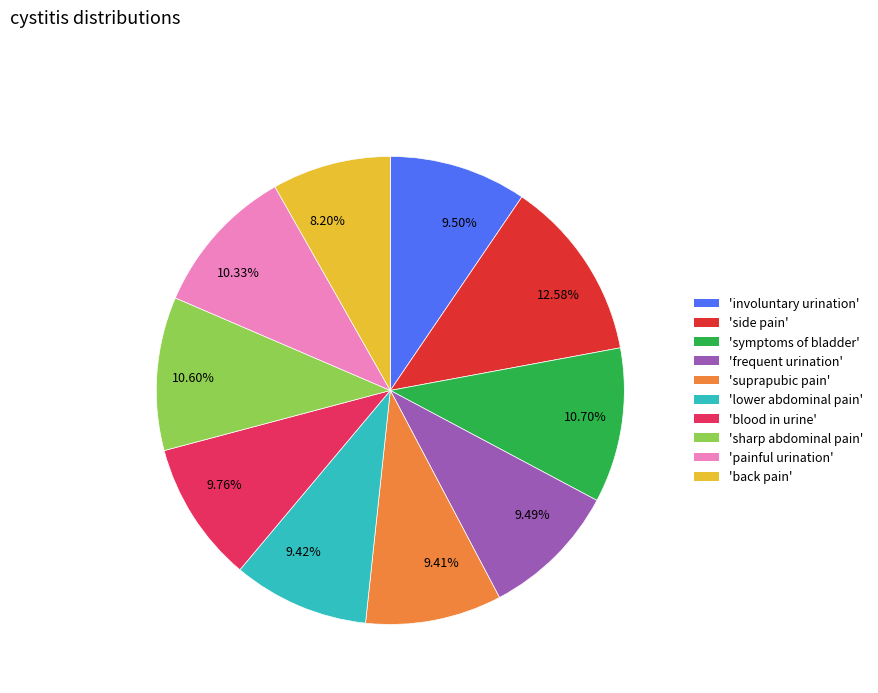

Does any single category account for the majority?

No